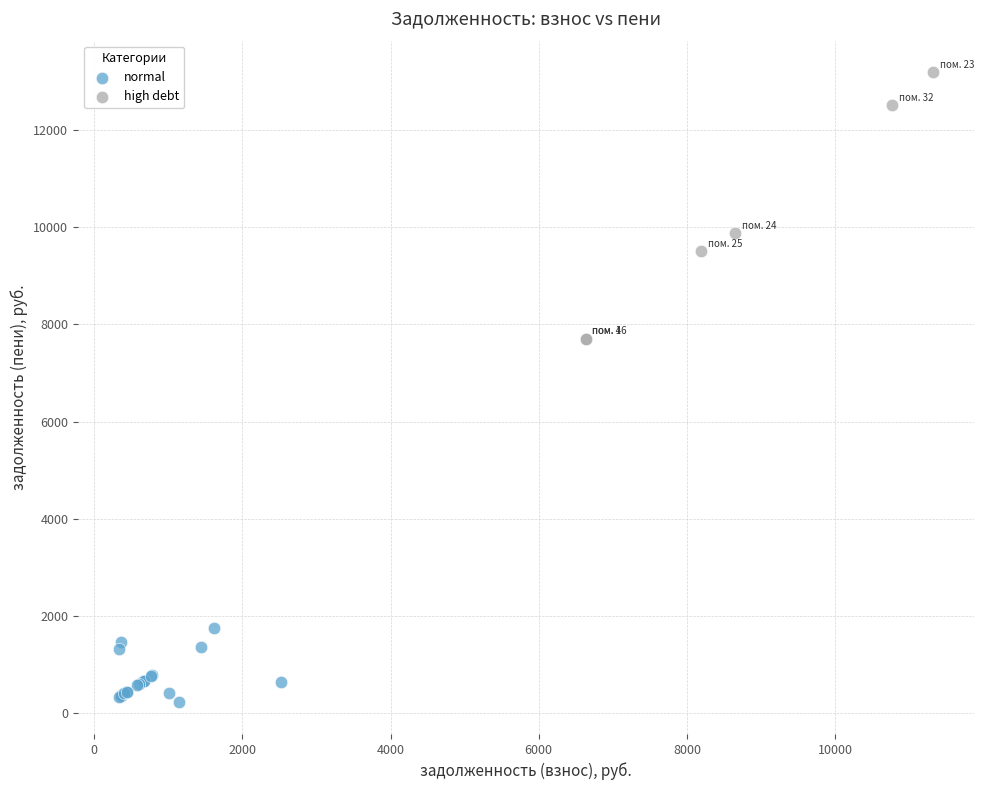

What are all the series names shown in the legend?

normal, high debt